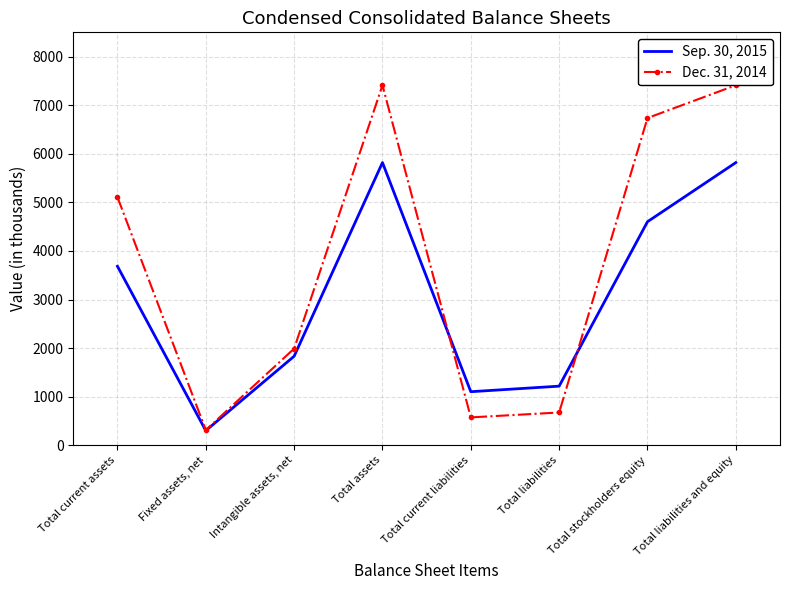

How many intersections are there between Sep. 30, 2015 and Dec. 31, 2014?

2